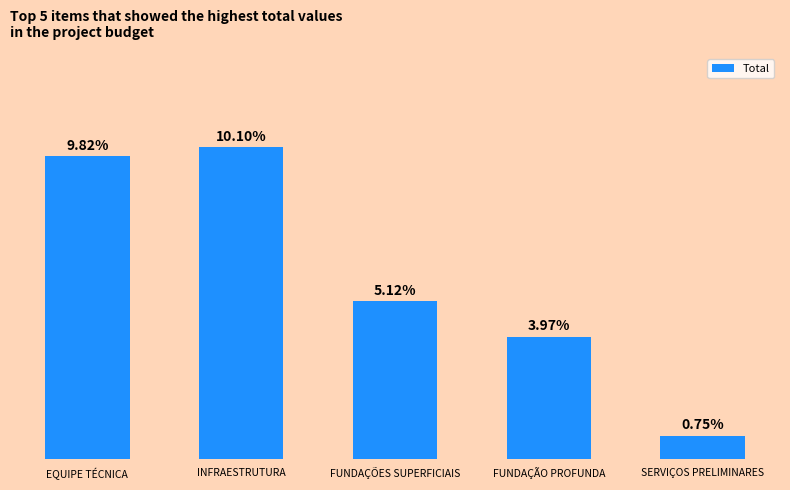

Does the chart contain any negative values?

No